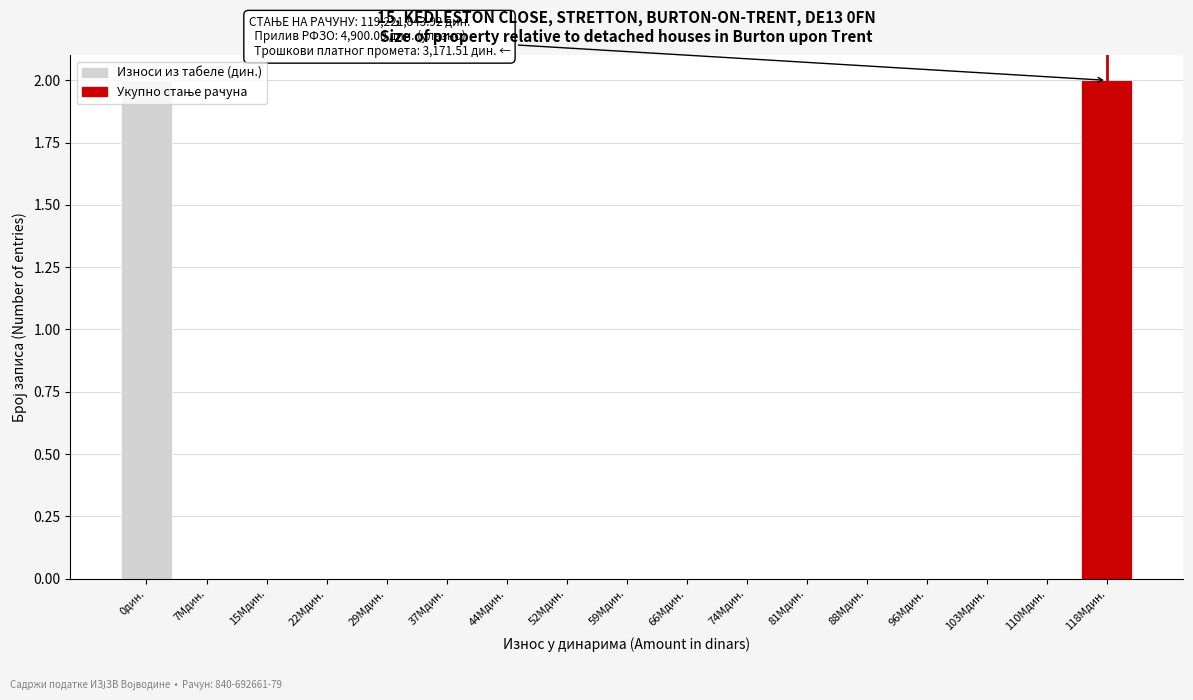

Is it true that the value at 7Mдин. is 1?

False